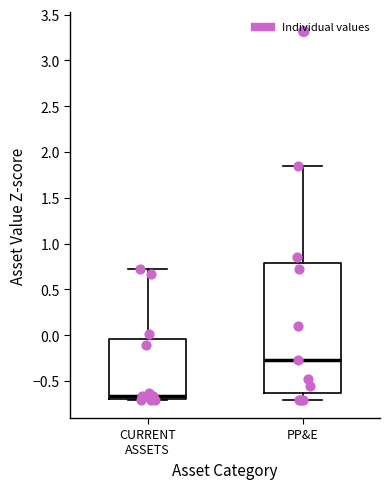

Which box is the tallest, from its lower edge to its upper edge?

PP&E